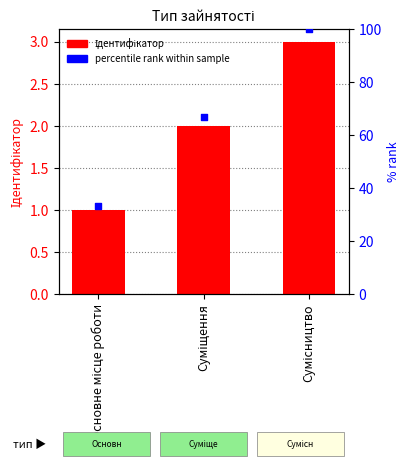

Is the value of percentile rank within sample at Суміщення greater than the value of Ідентифікатор at Суміщення?

Yes